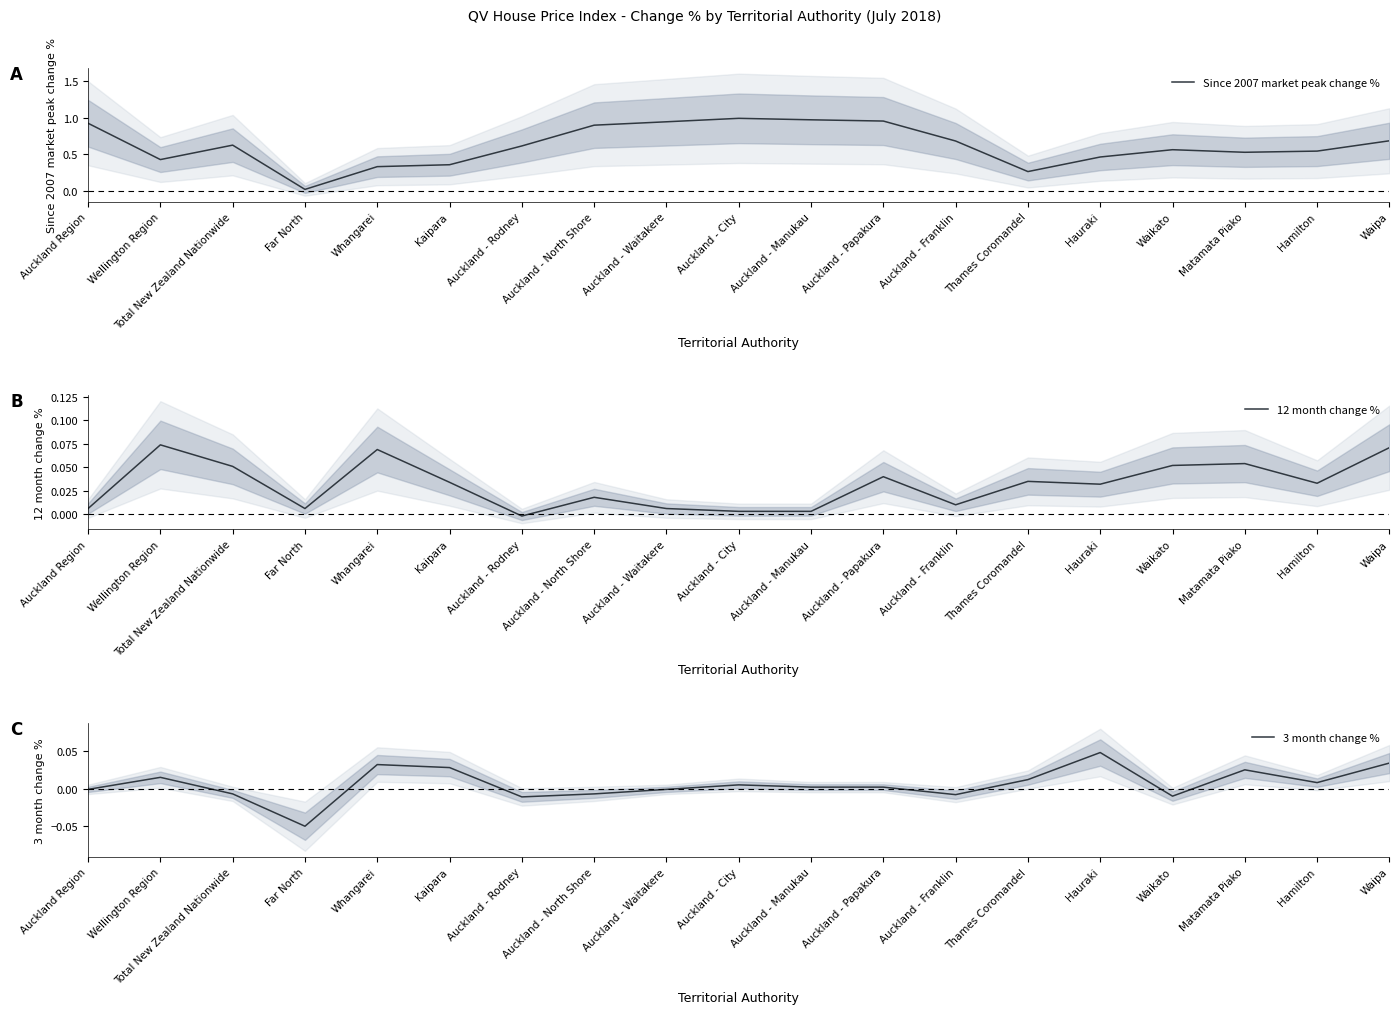

List the labels in order of 3 month change % value, largest first.

Hauraki, Waipa, Whangarei, Kaipara, Matamata Piako, Wellington Region, Thames Coromandel, Hamilton, Auckland - City, Auckland - Manukau, Auckland - Papakura, Auckland Region, Auckland - Waitakere, Total New Zealand Nationwide, Auckland - North Shore, Auckland - Franklin, Waikato, Auckland - Rodney, Far North